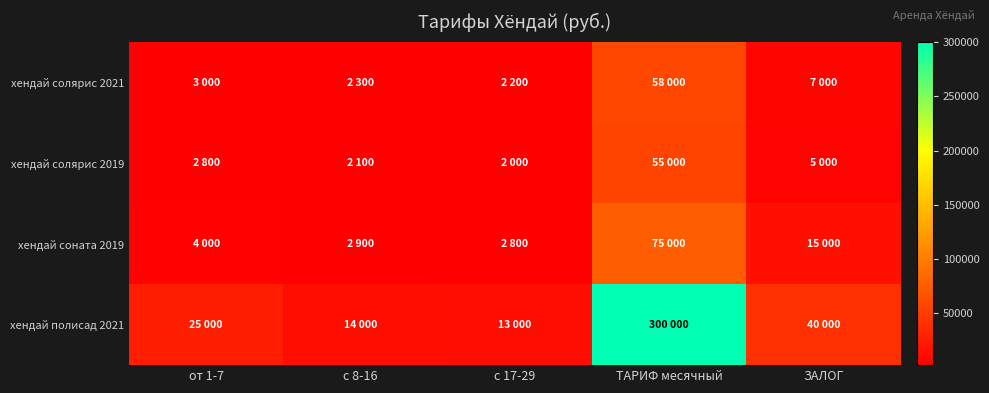

Between с 17-29 and ЗАЛОГ, which is larger?

ЗАЛОГ